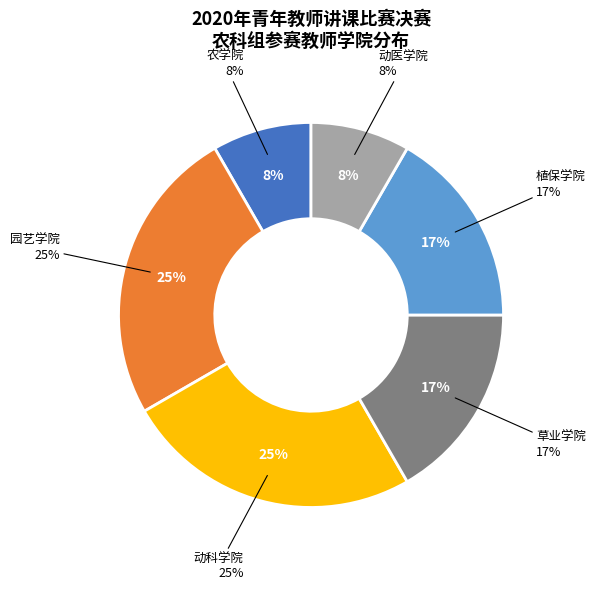

Rank the categories by value from lowest to highest.

农学院, 动医学院, 草业学院, 植保学院, 园艺学院, 动科学院